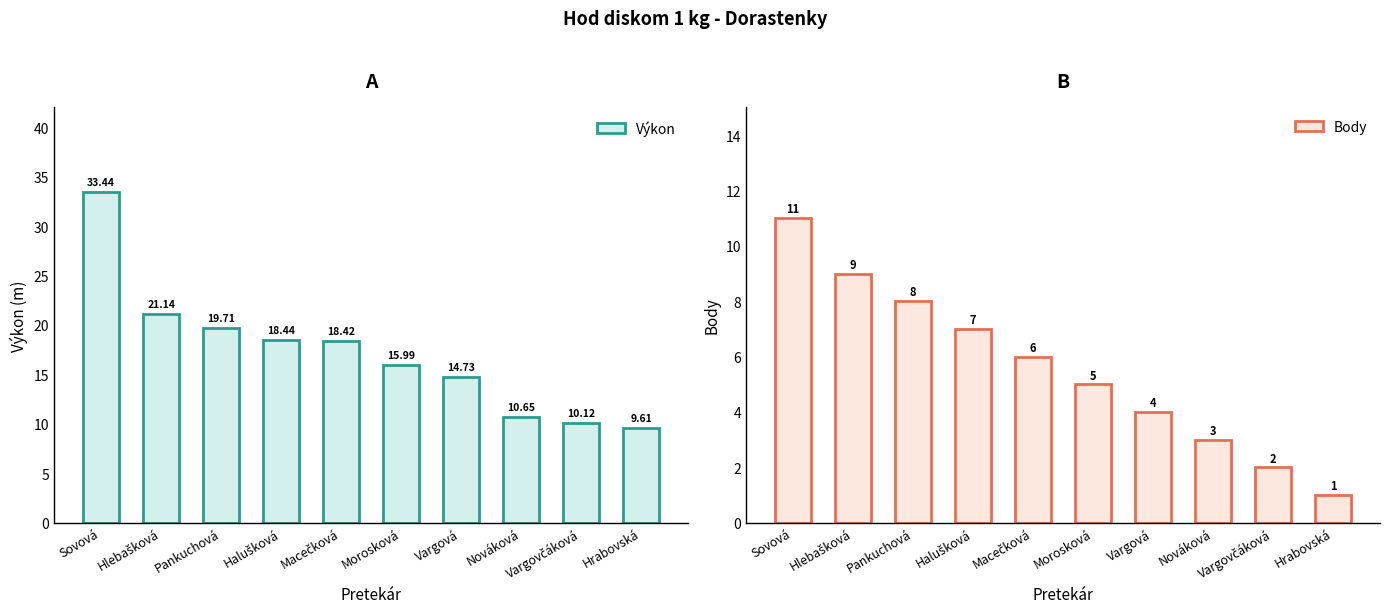

What is the maximum value for Body?

11